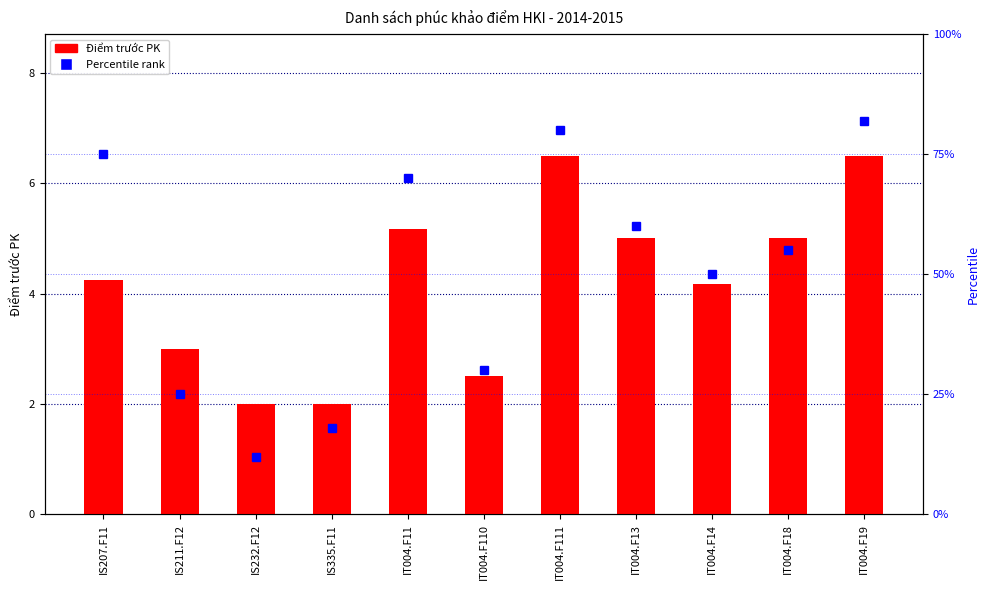

What is the label of the 4th bar from the left?

IS335.F11